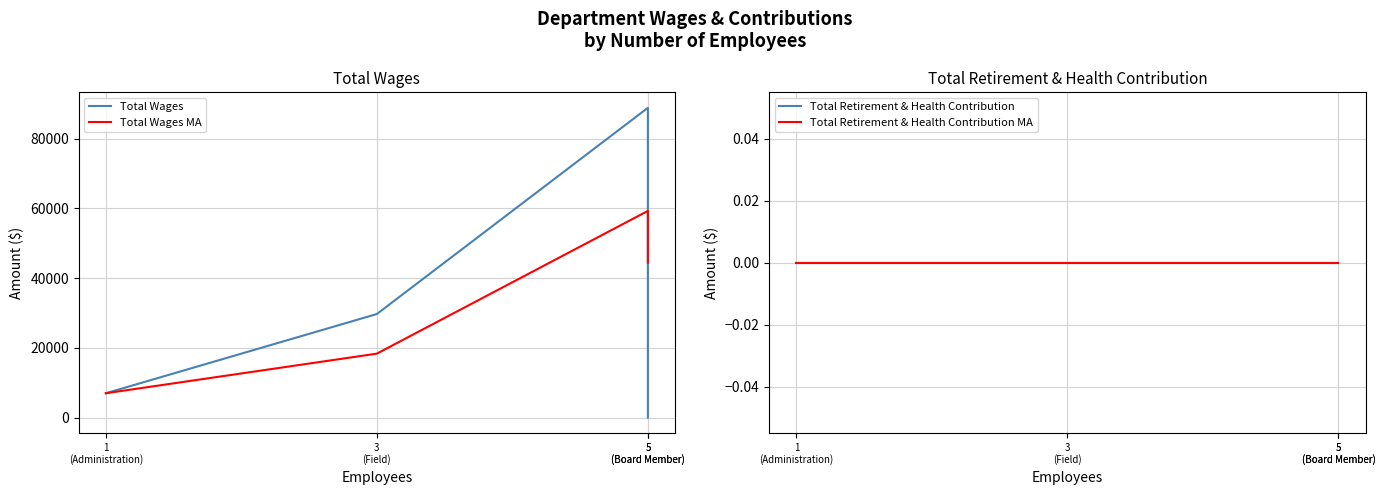

Which series has the largest total across all categories?

Total Wages MA